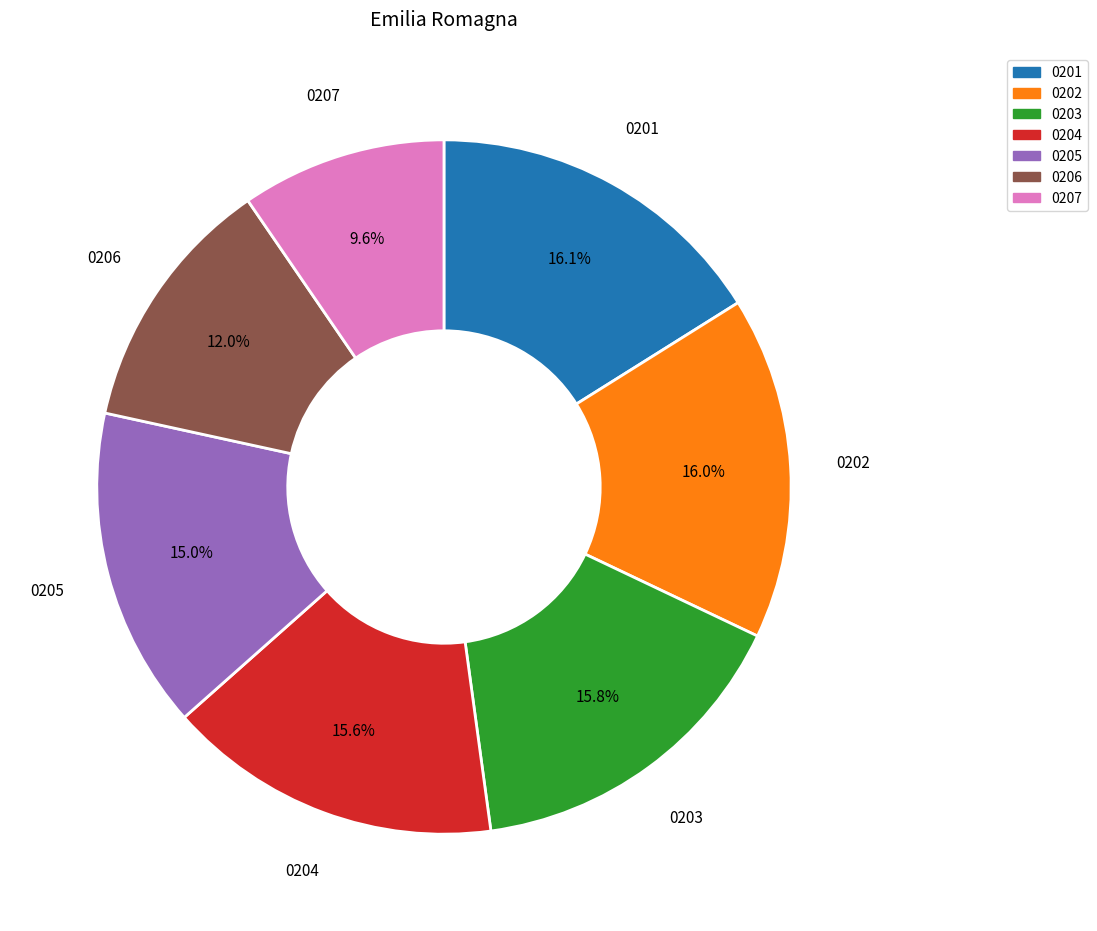

To the nearest percent, what is the average slice percentage?

14%